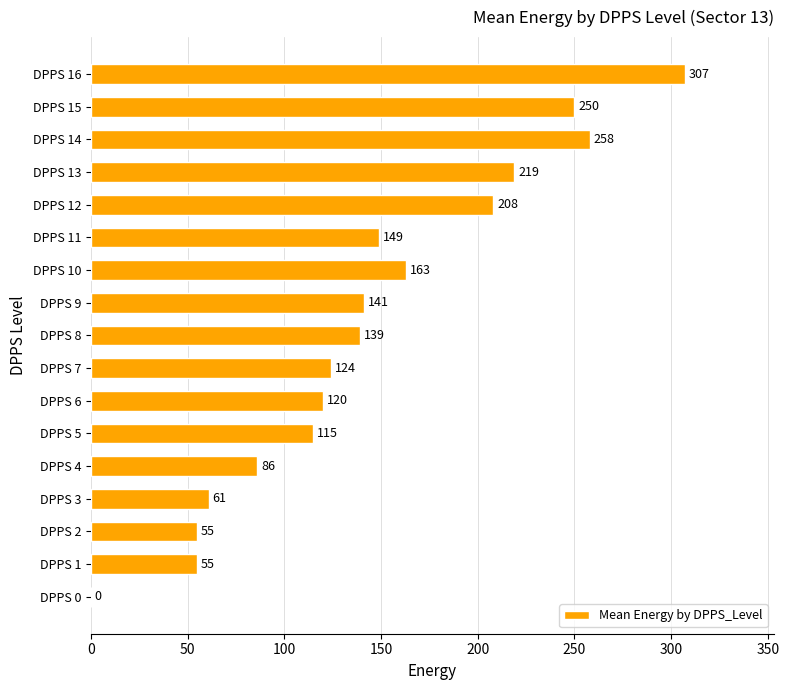

What is the sum of the values at DPPS 7 and DPPS 8?

263